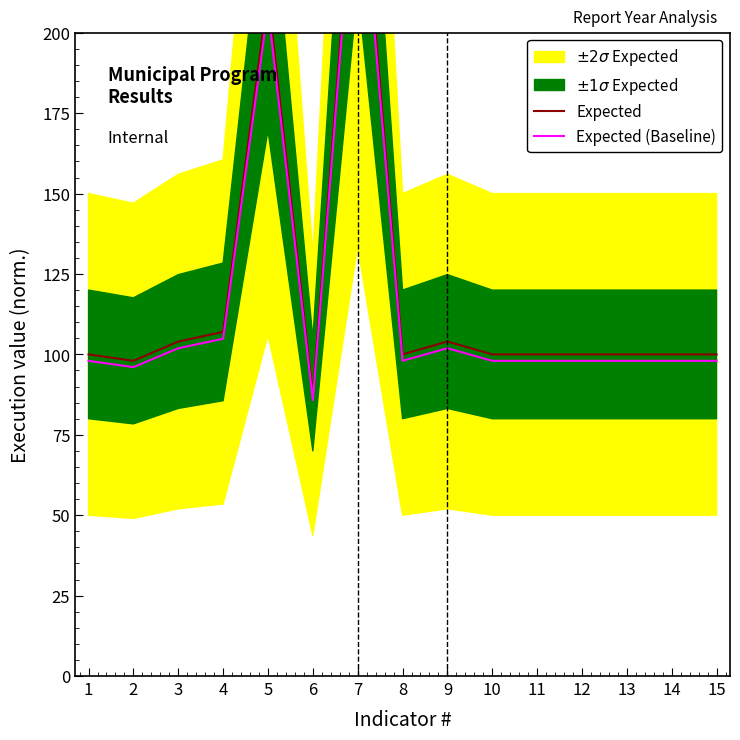

True or false: Expected and Expected (Baseline) cross at least once.

False